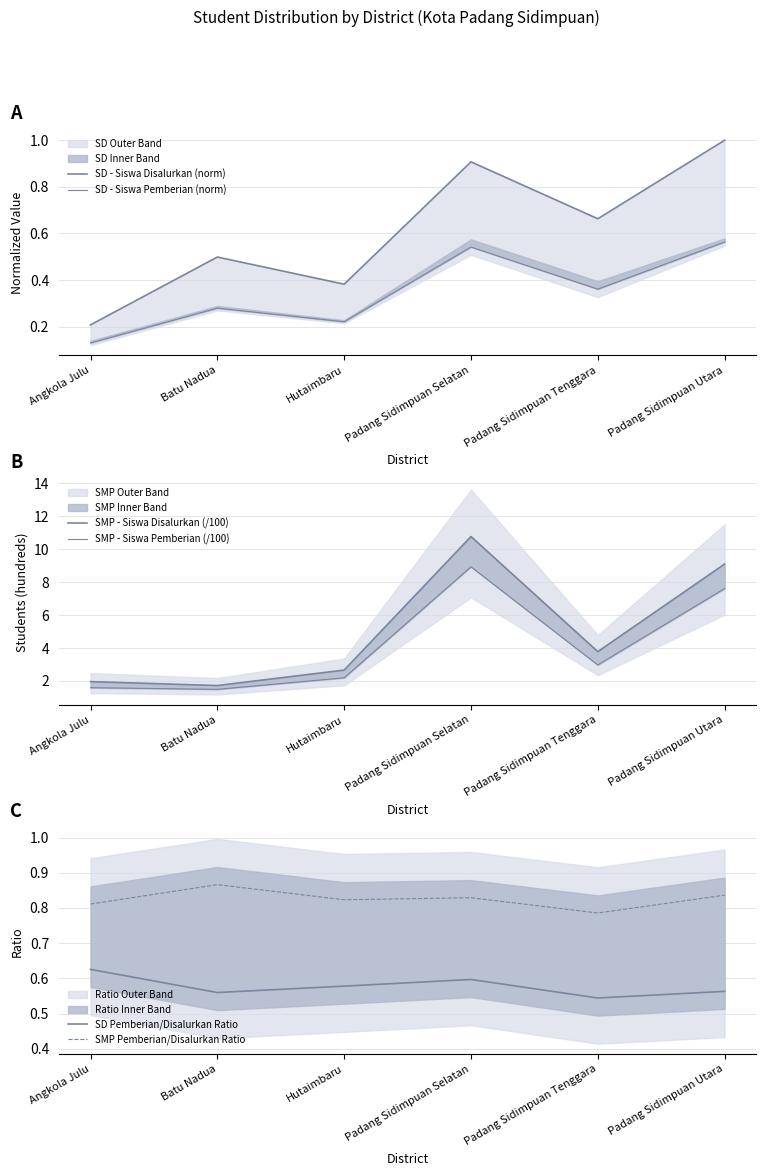

What is the difference between the SD - Siswa Pemberian (norm) values at Padang Sidimpuan Utara and Batu Nadua?

0.3